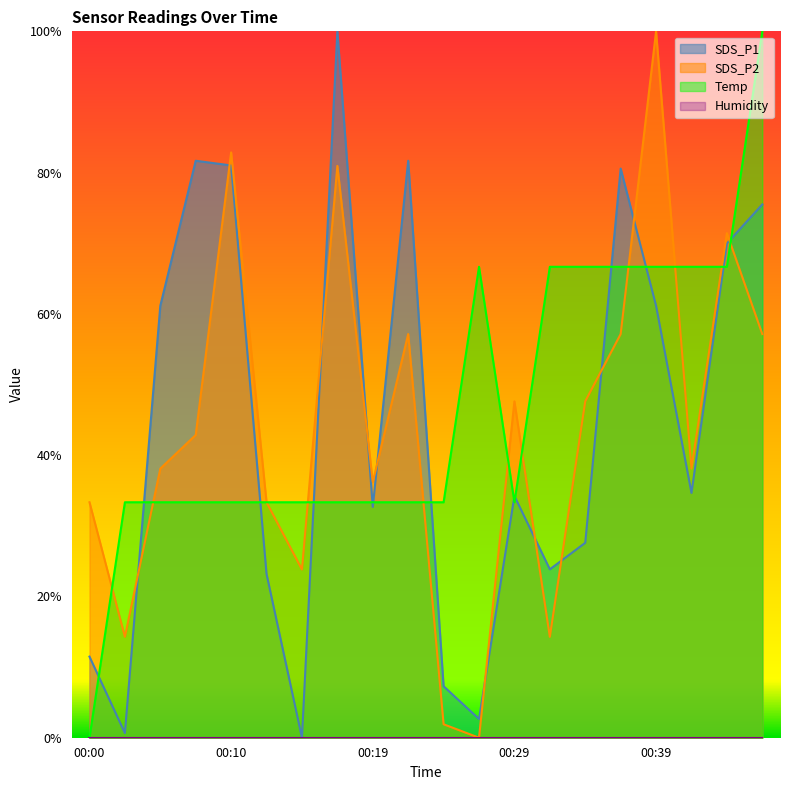

What is the spread (max minus min) of values at 00:34?

0.4